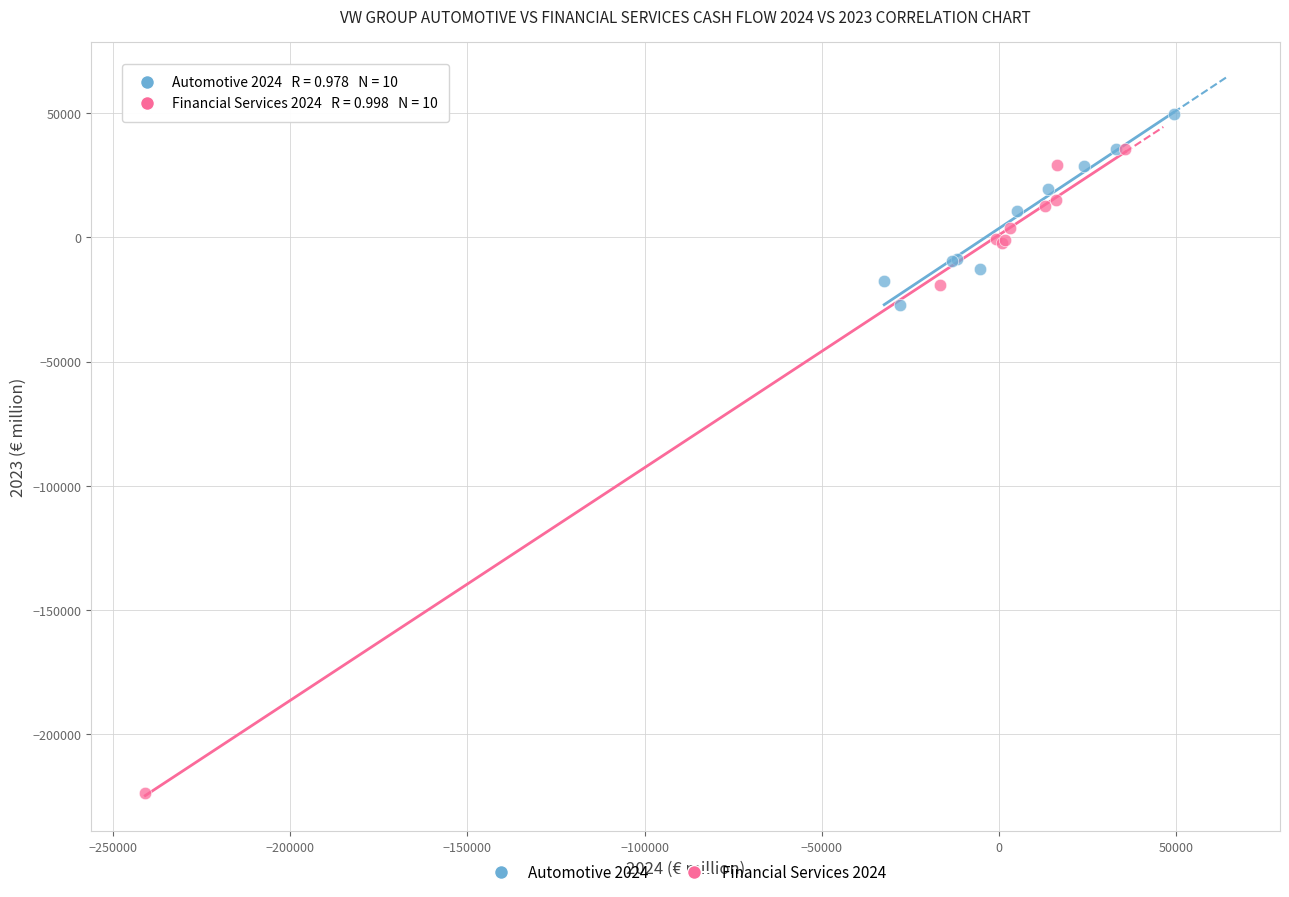

Which series contains the lowest Y value?

Financial Services 2024